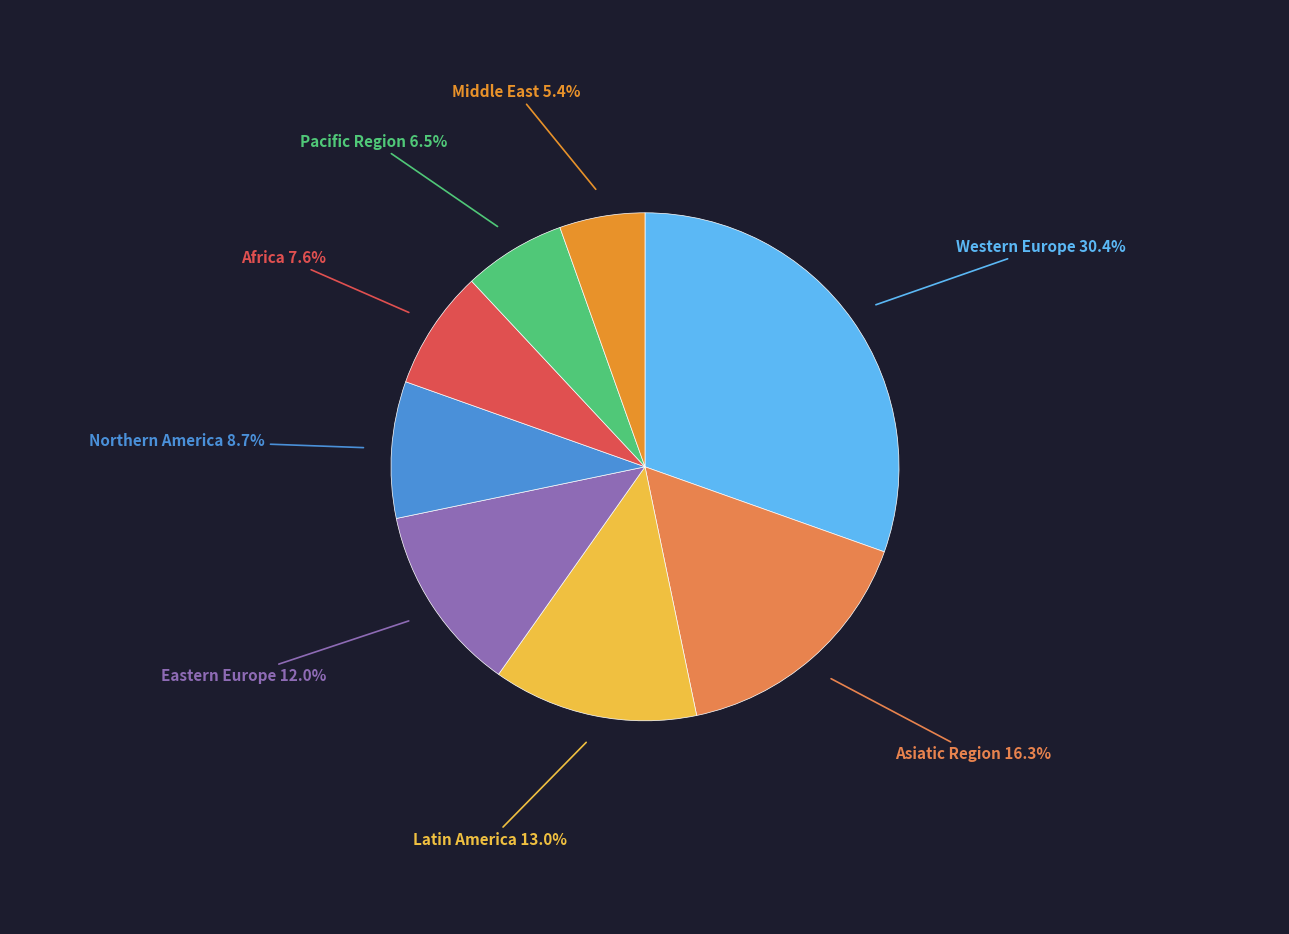

To the nearest percent, what is the difference between the Middle East and Northern America slice percentages?

3%